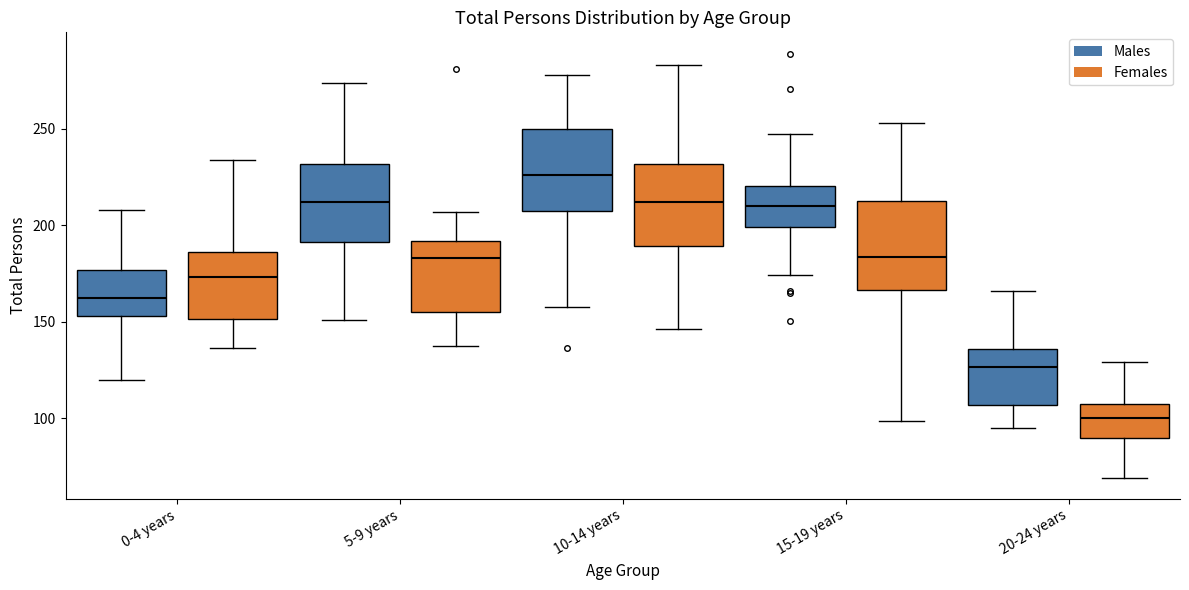

Which box's median line is the highest?

10-14 years (Males)